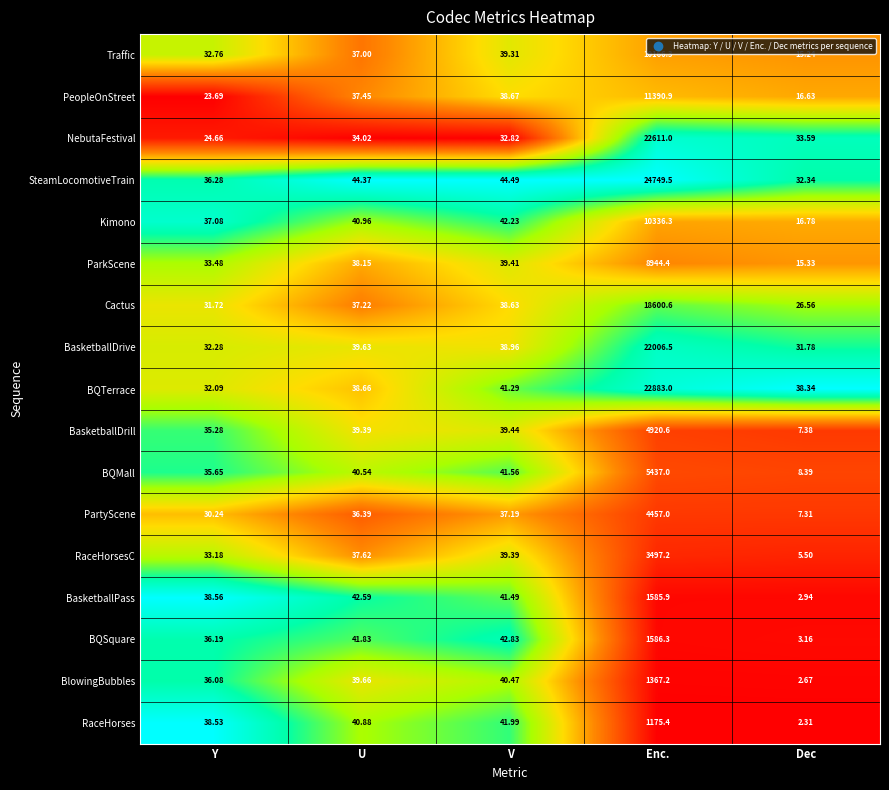

Which label corresponds to the largest value in the chart?

Enc.